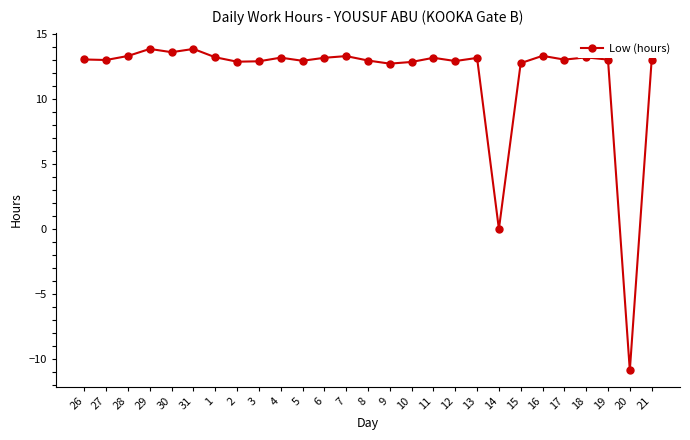

Count the number of categories in the chart.

27